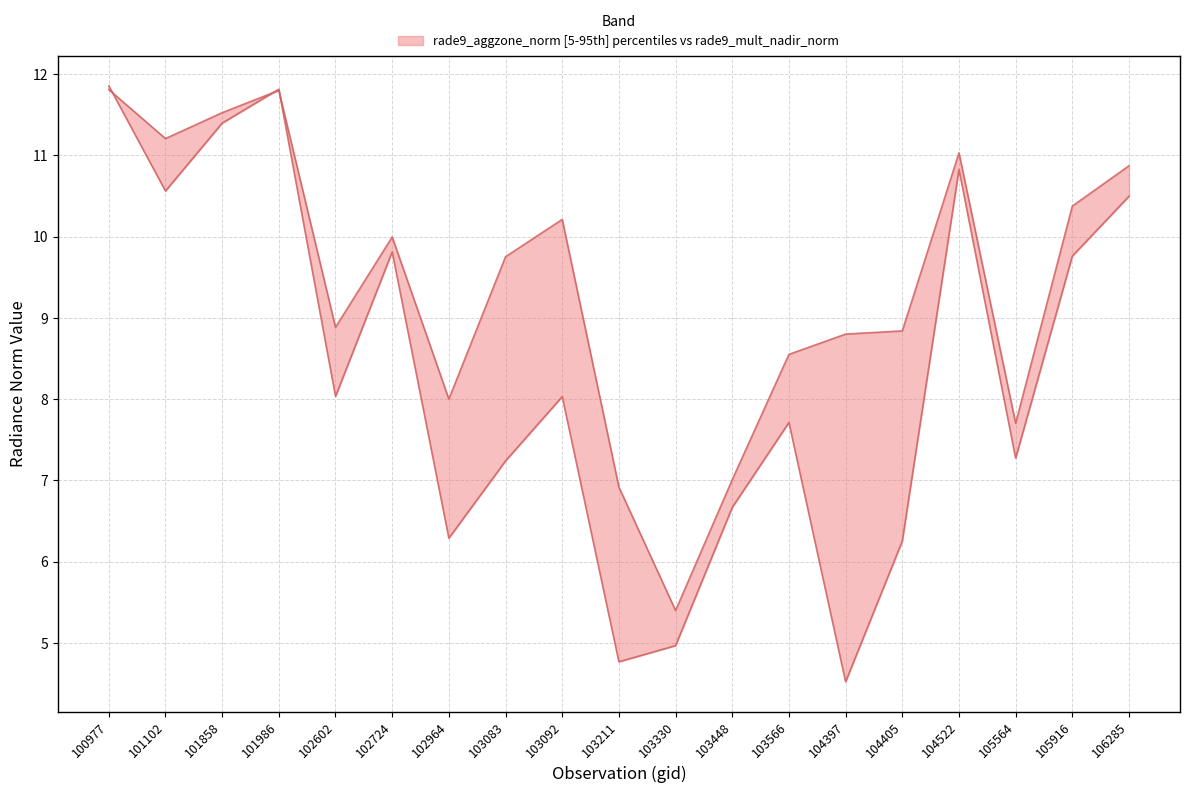

What is the minimum value for rade9_aggzone_norm?

5.4